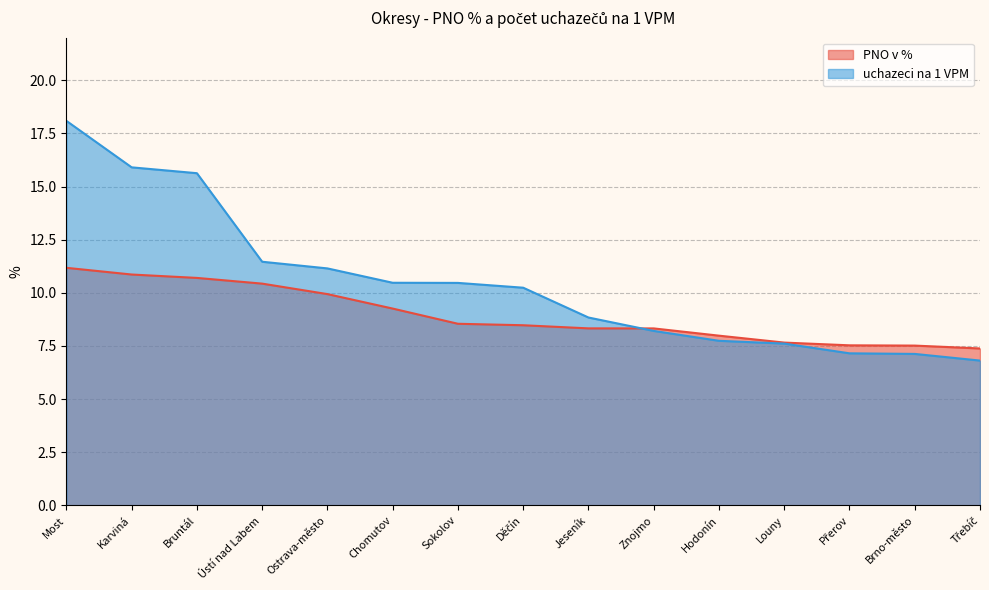

Reading left to right, extract all data points from this chart.

PNO v %: 11.2	10.9	10.7	10.4	9.9	9.3	8.5	8.5	8.3	8.3	8.0	7.7	7.5	7.5	7.4
uchazeci na 1 VPM: 18.1	15.9	15.6	11.5	11.1	10.5	10.5	10.2	8.8	8.2	7.7	7.6	7.2	7.1	6.8